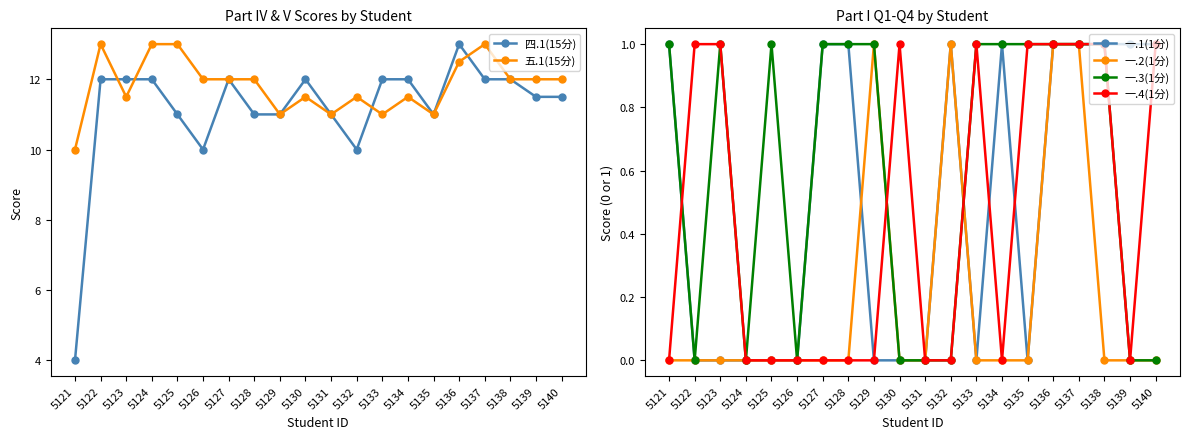

How many values in 一.2(1分) are above zero?

4